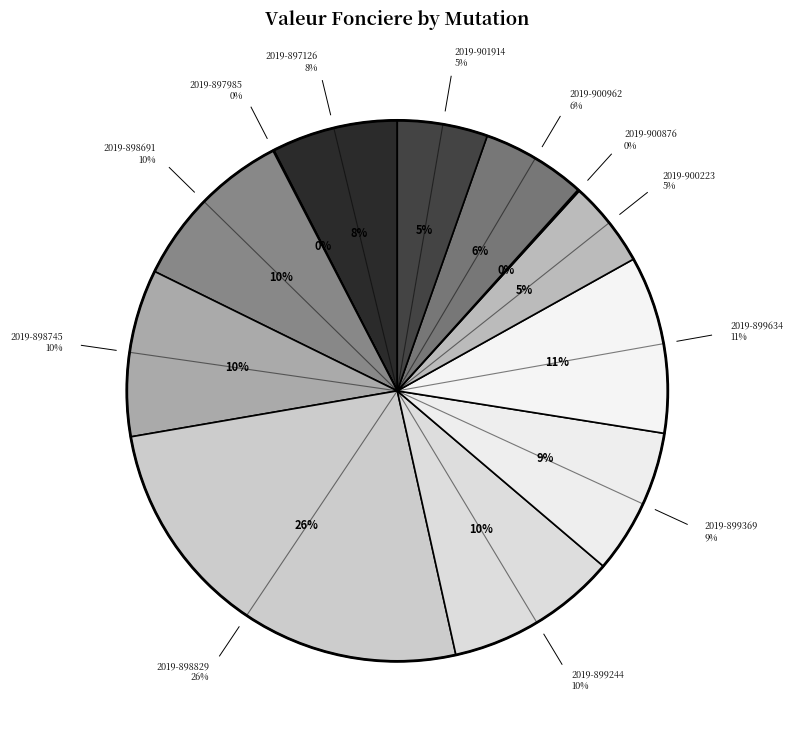

How many segments does this pie chart have?

12